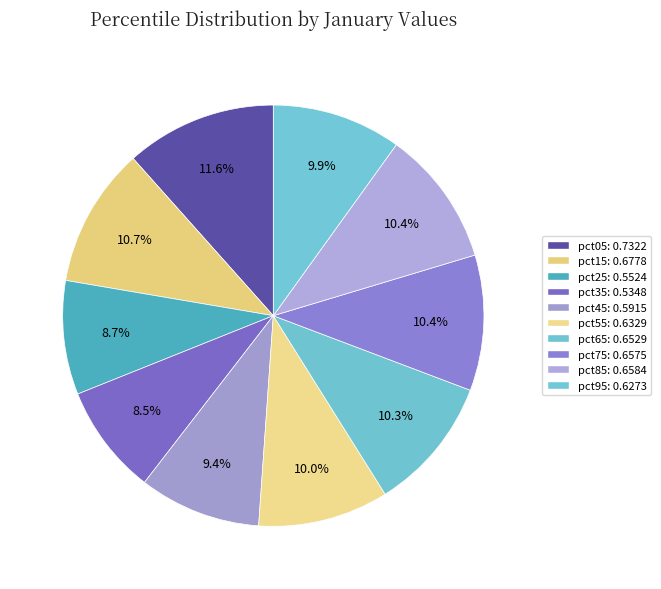

Rank the categories by value from lowest to highest.

pct35, pct25, pct45, pct95, pct55, pct65, pct75, pct85, pct15, pct05